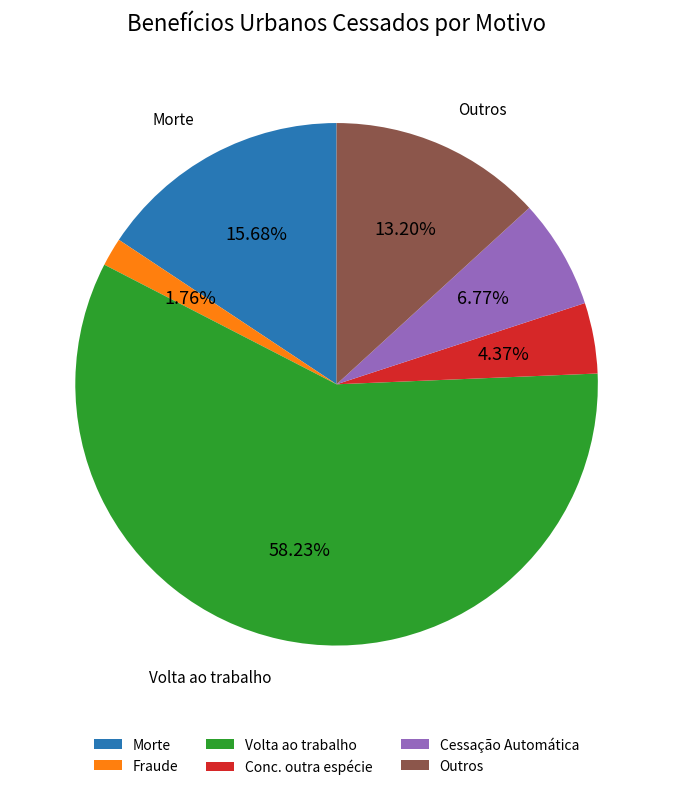

What percentage is the Conc. outra espécie slice, to the nearest percent?

4%